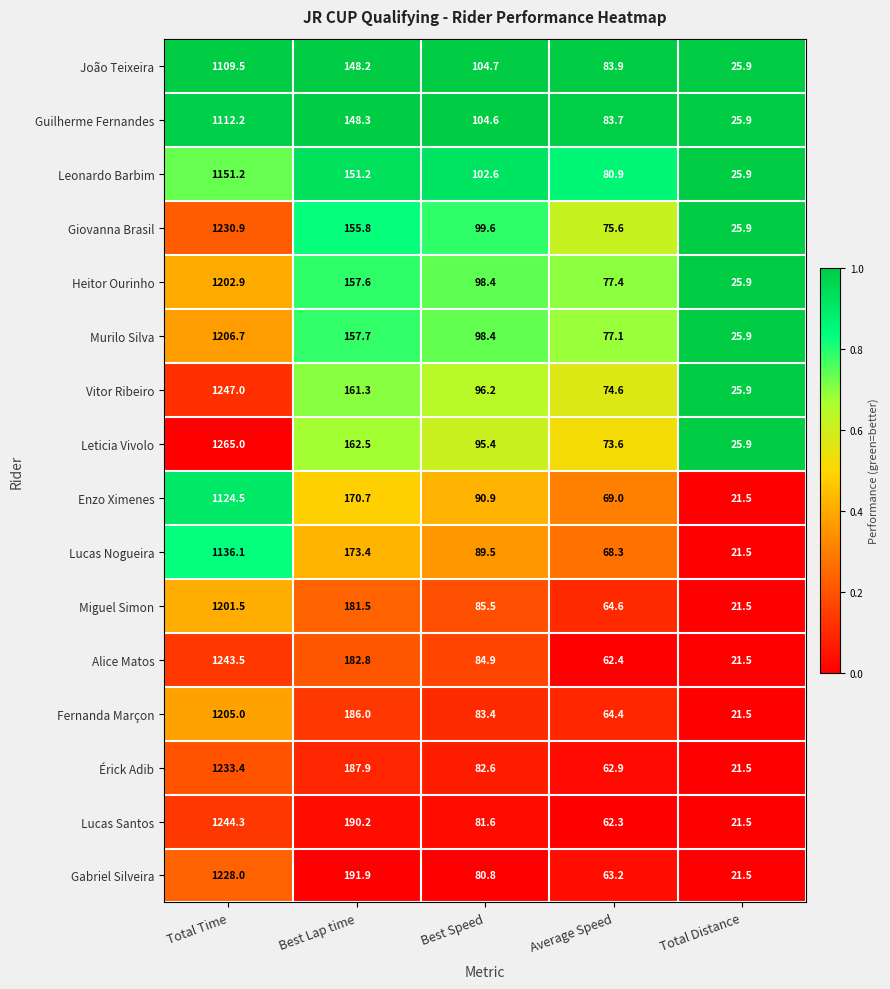

Between Total Time and Best Lap time, which series saw the biggest shift?

Leticia Vivolo